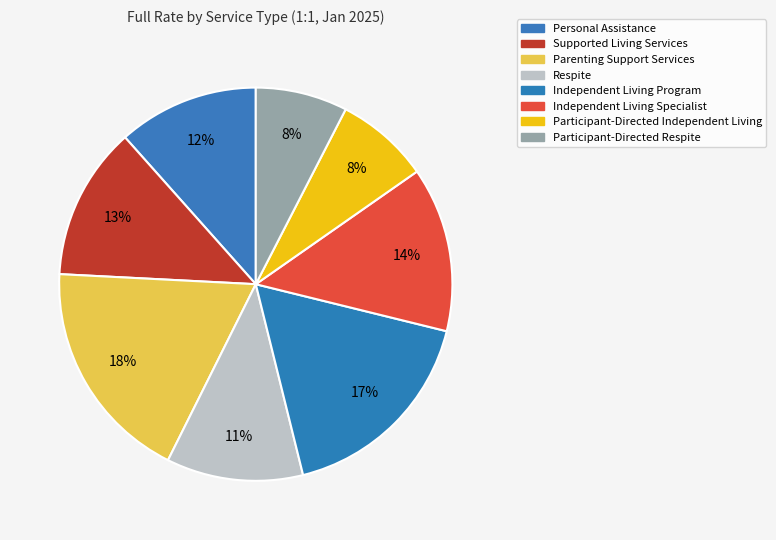

To the nearest percent, what portion does Participant-Directed Respite represent?

8%